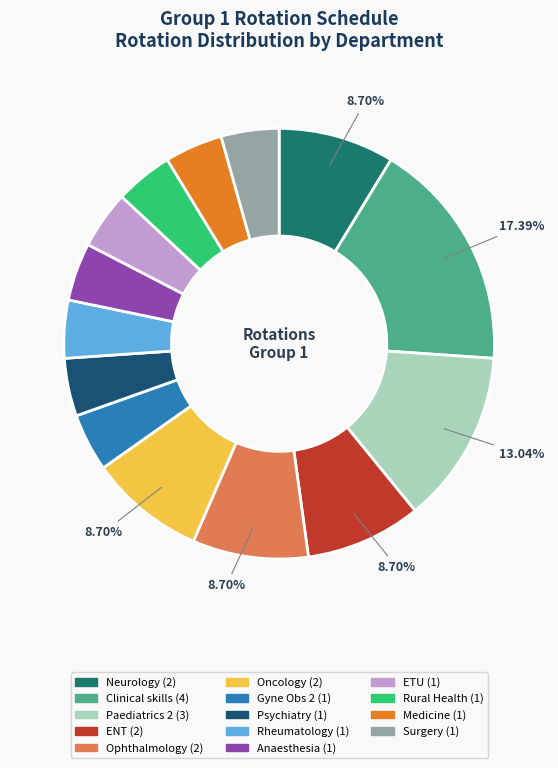

What is the ratio of the value at Medicine to the value at Psychiatry?

1.0